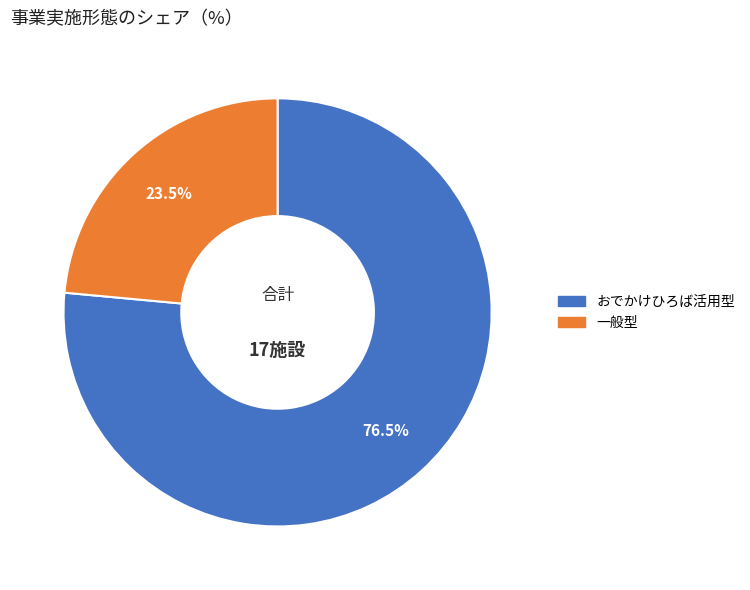

To the nearest percent, what is the average slice percentage?

50%